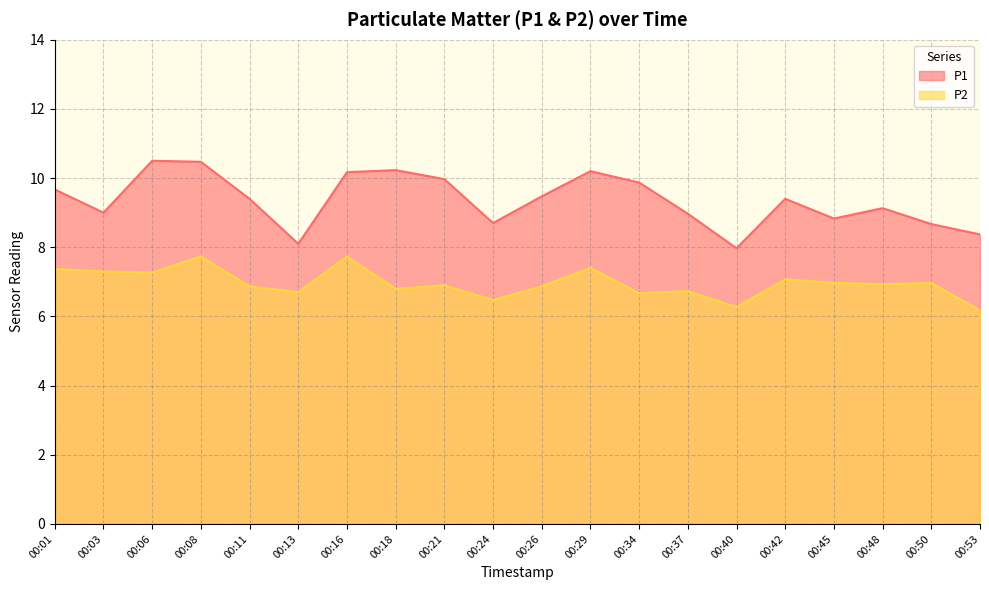

How many values in the P1 series are below 9?

7